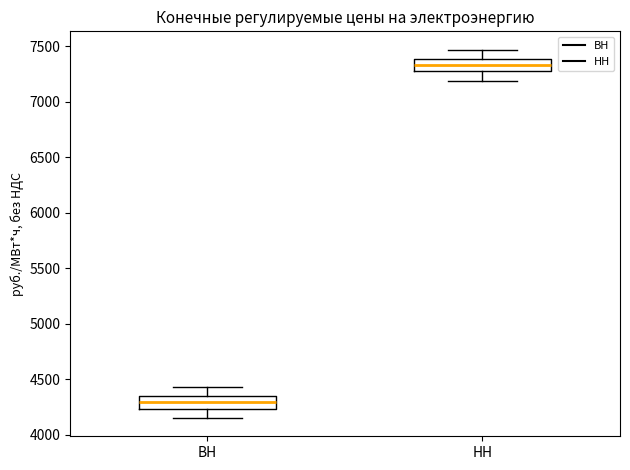

Reading left to right, transcribe this box plot: for each box, give where its median line is, the range the box spans, and where its two whiskers end, as read against the y-axis. The values are not printed on the chart, so give them approximately, as read against the axis.

ВН: median 4300, box 4250 to 4350, whiskers 4150 to 4450
НН: median 7350, box 7300 to 7400, whiskers 7200 to 7450